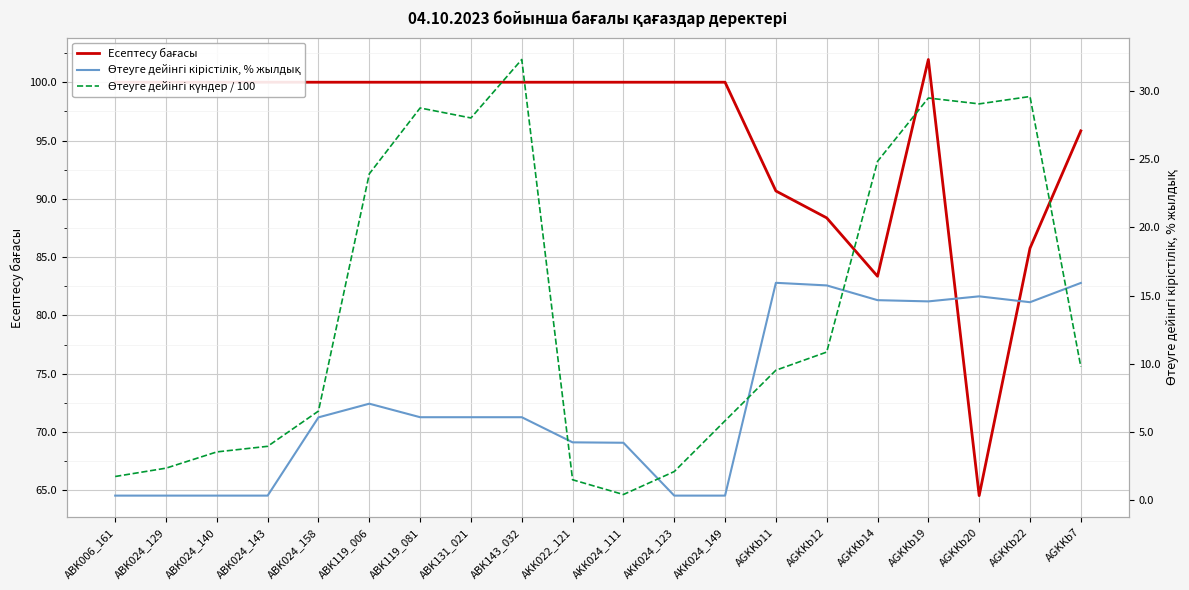

What is the average value of the Есептесу бағасы series?

95.5